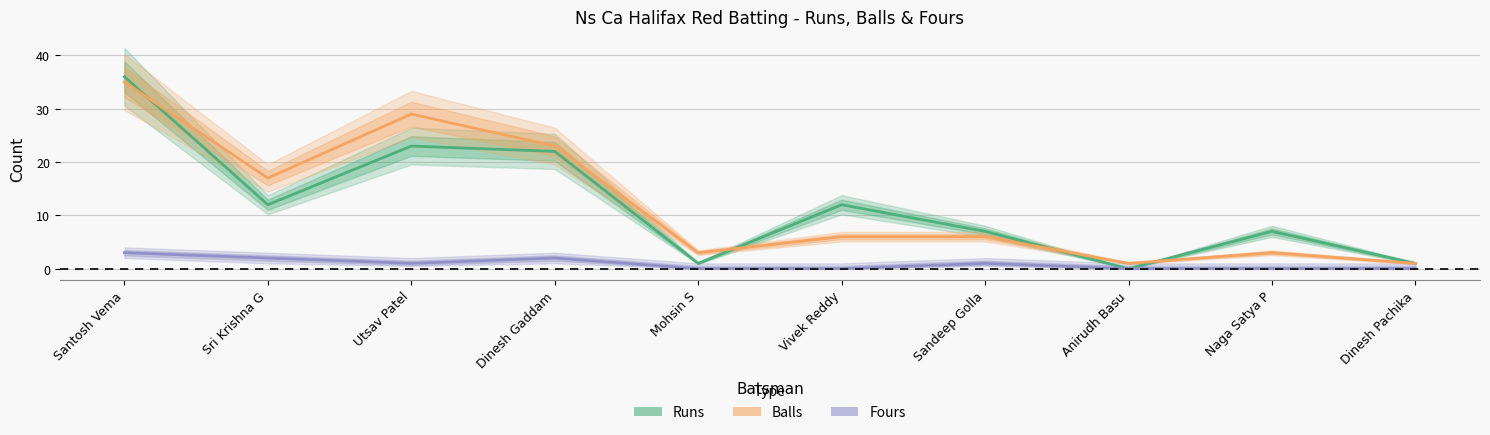

What is the difference between the Balls values at Dinesh Gaddam and Anirudh Basu?

22